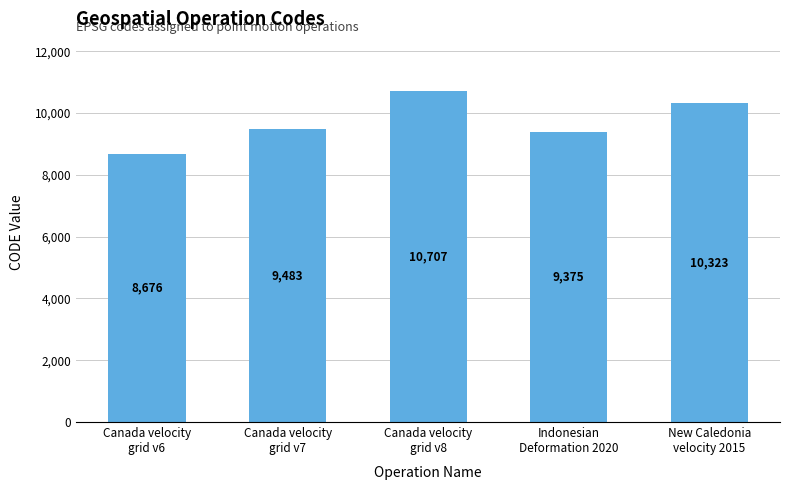

What is the ratio of the value at New Caledonia
velocity 2015 to the value at Canada velocity
grid v6?

1.2